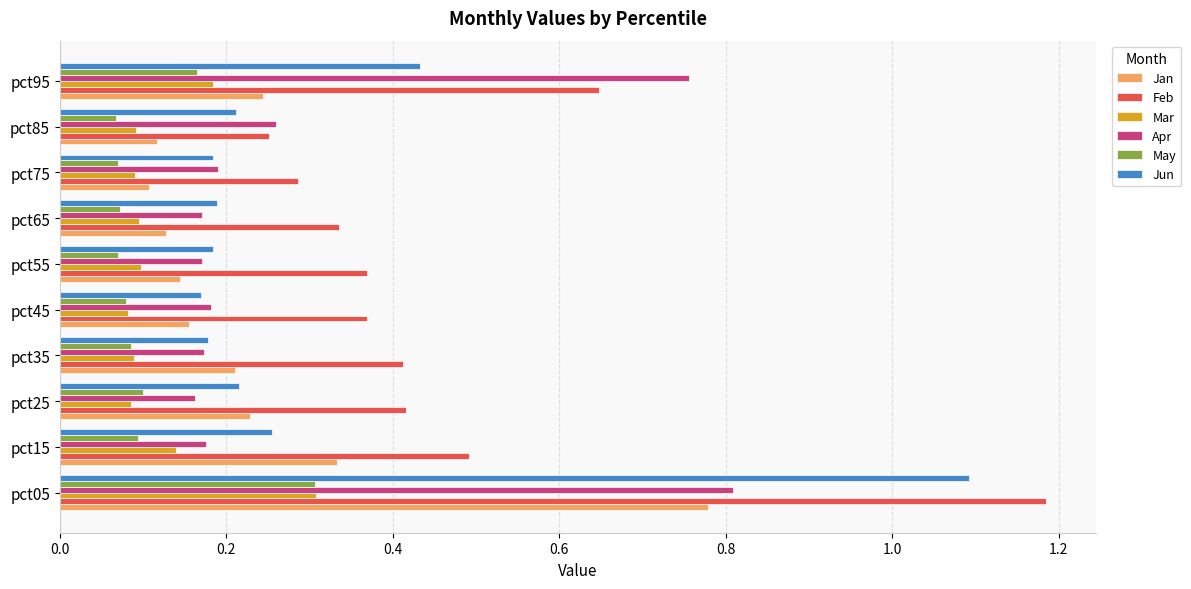

How many Jan values are between 0 and 1?

10